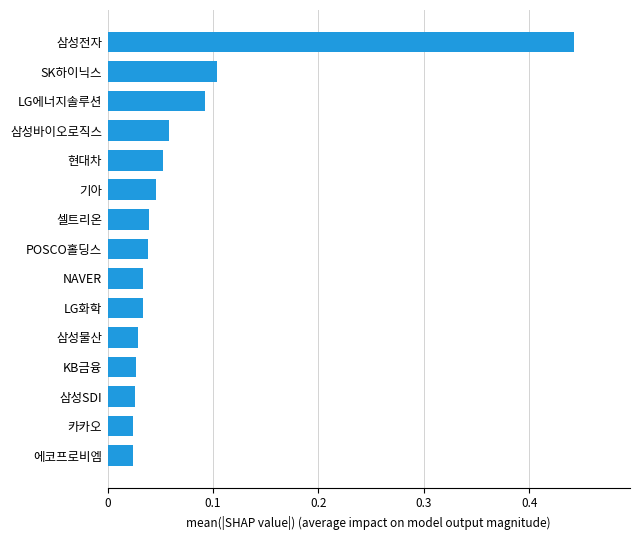

What is the change in value from 현대차 to SK하이닉스?

+0.1